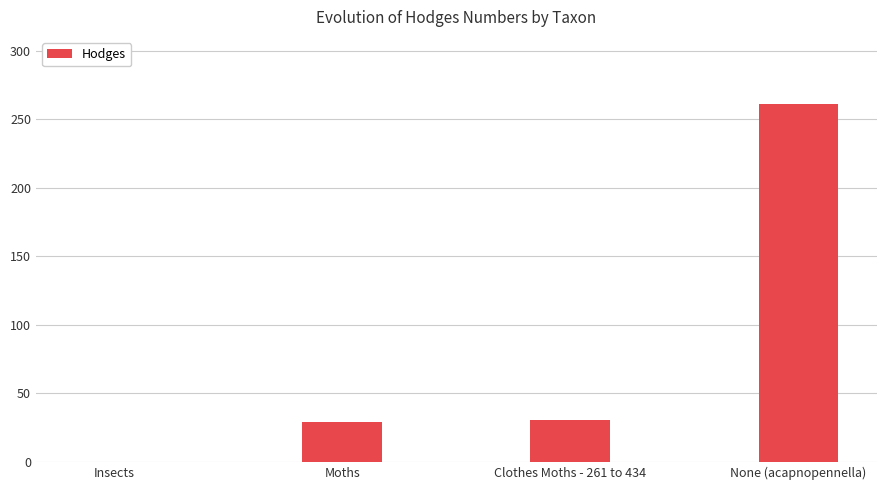

At which category does the chart reach its peak across all series?

None (acapnopennella)